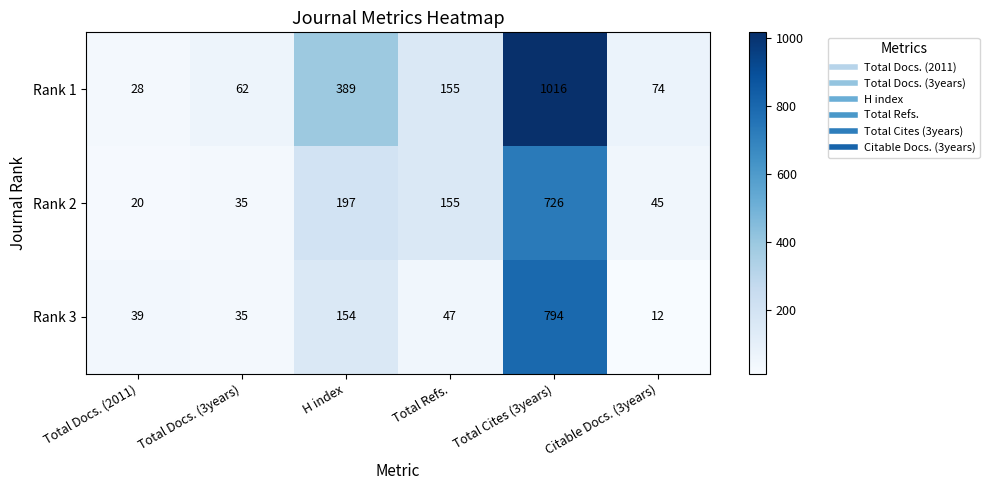

The value of Rank 2 at H index is 197. True or false?

True